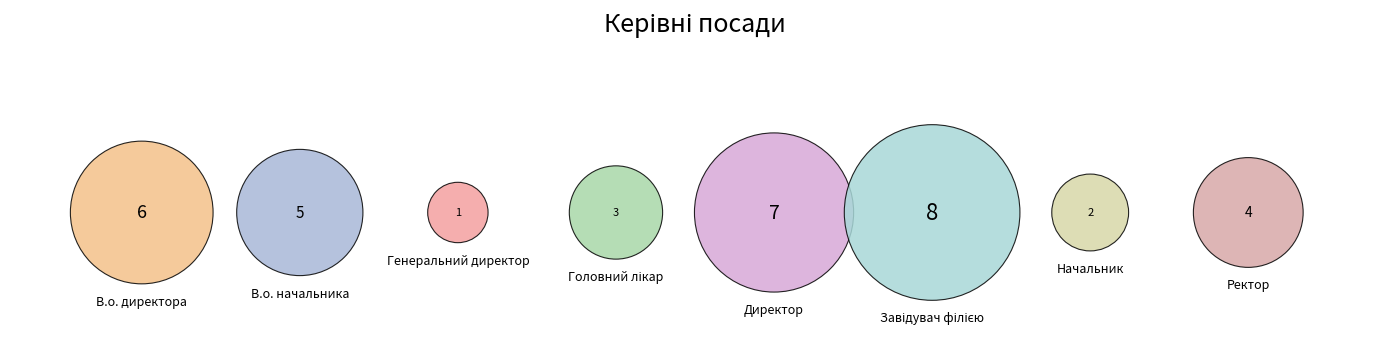

What percentage do Начальник and Головний лікар together represent?

13.9%